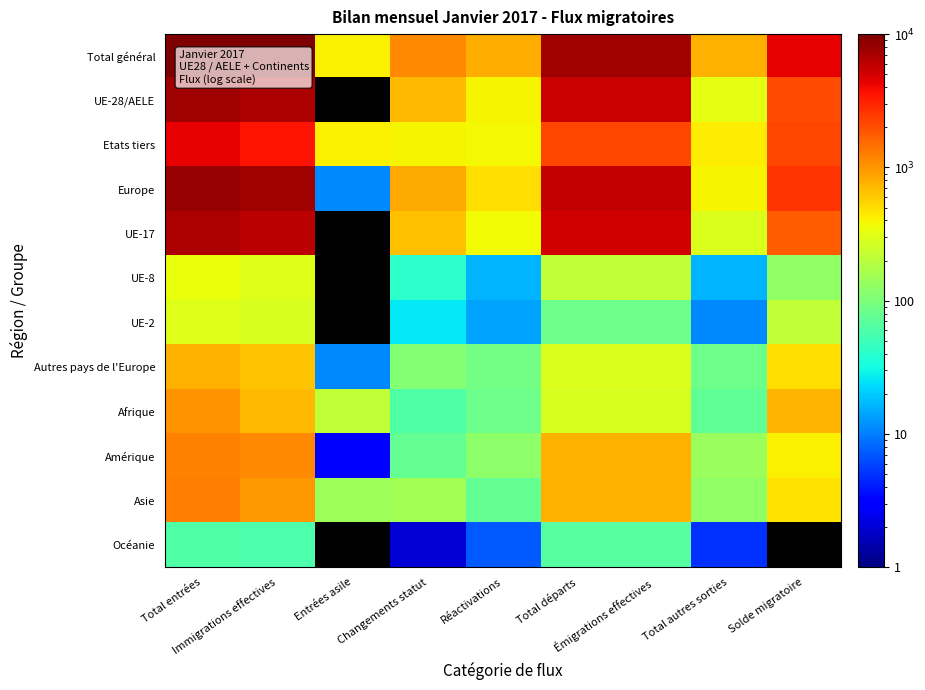

Where is Amérique nearest to the value 603?

Total départs